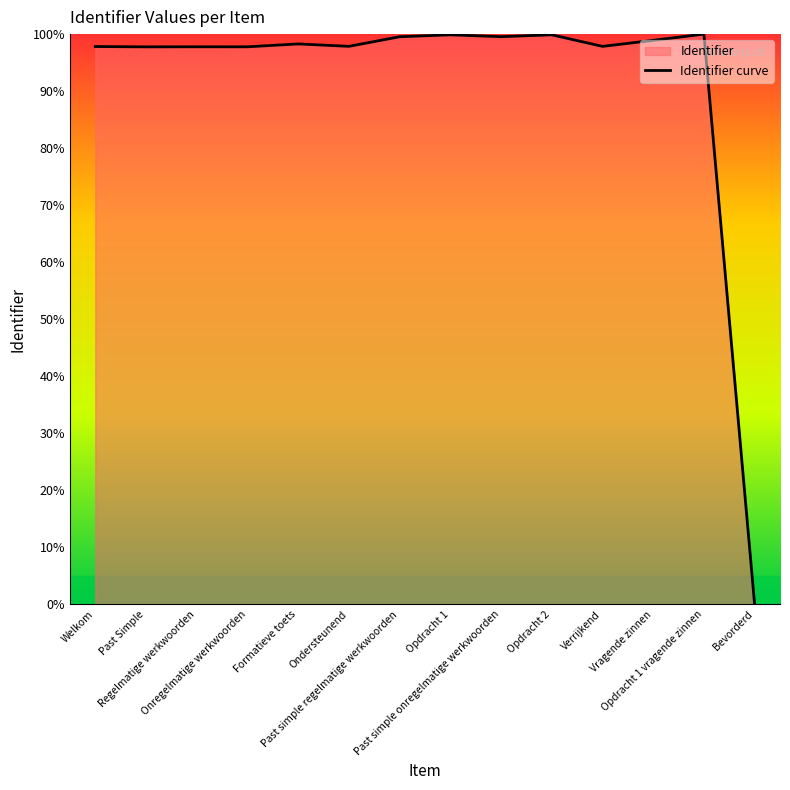

Reading right to left, extract all data points from this chart.

0.0	100.0	98.9	97.8	99.9	99.6	99.9	99.5	97.9	98.3	97.8	97.8	97.8	97.8